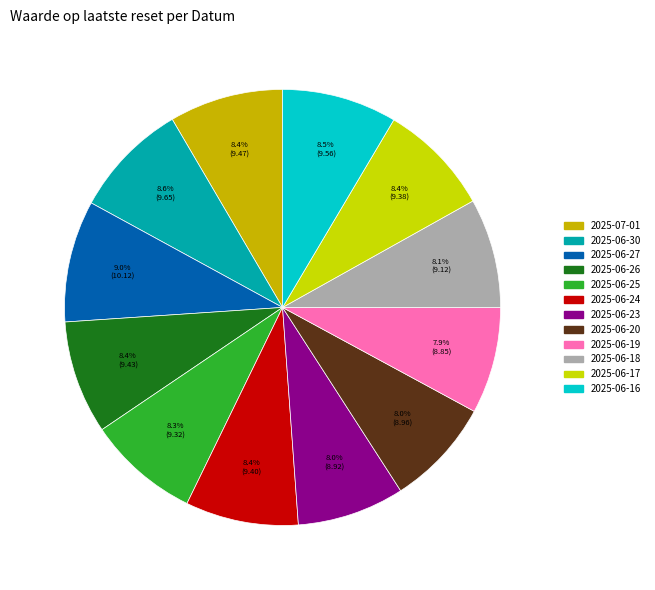

The 2025-07-01 slice represents 15% of the pie. True or false?

False